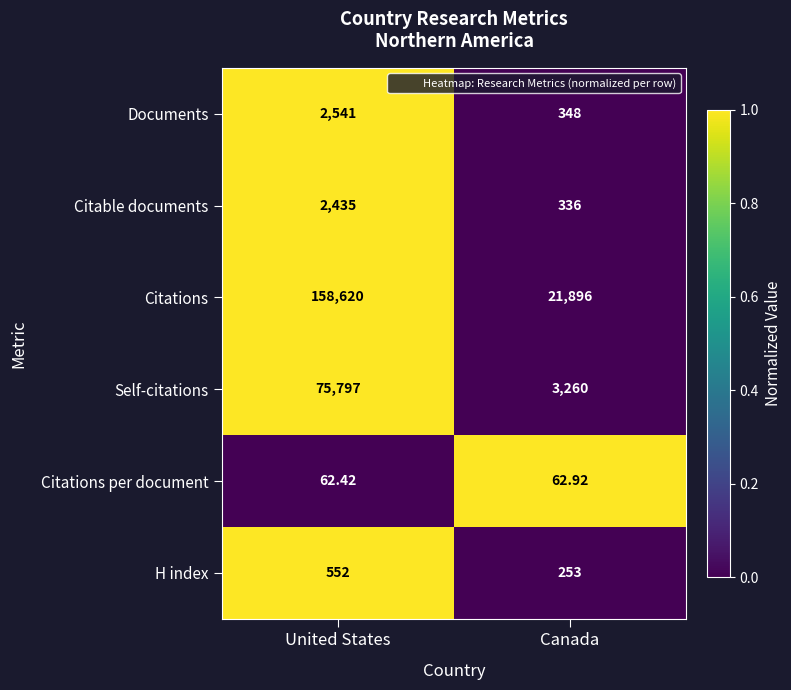

Which series has the widest spread of values?

Citations